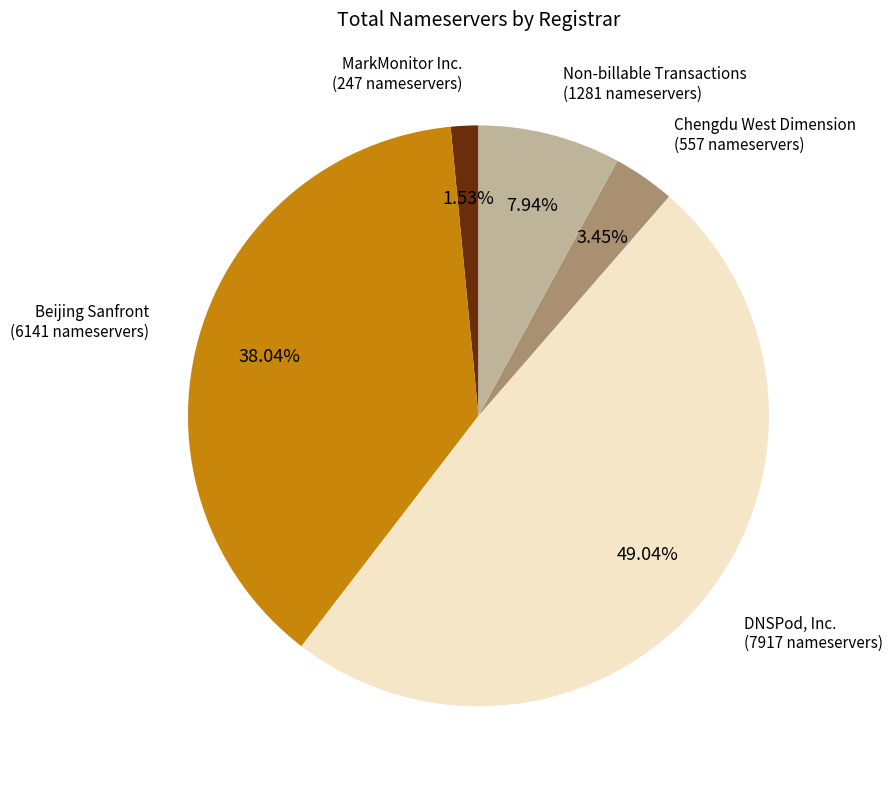

Does any single category account for the majority?

No